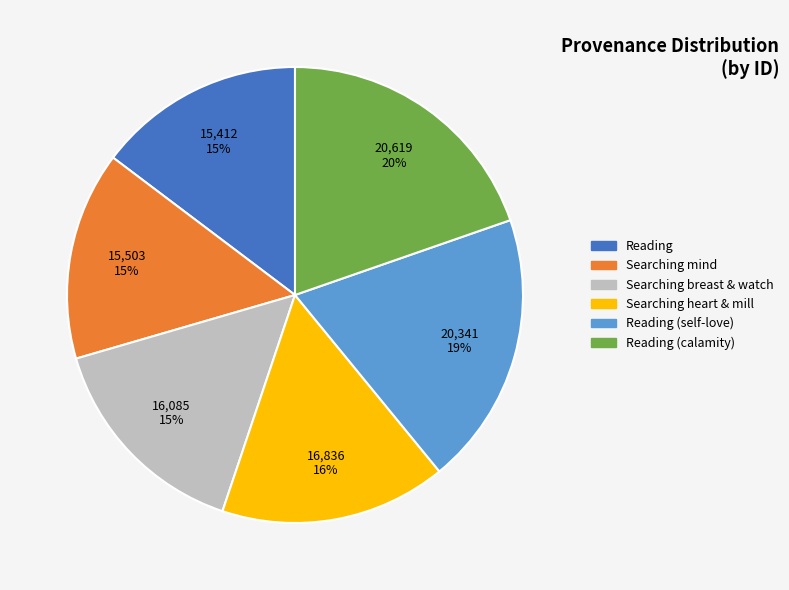

Does any single category account for the majority?

No